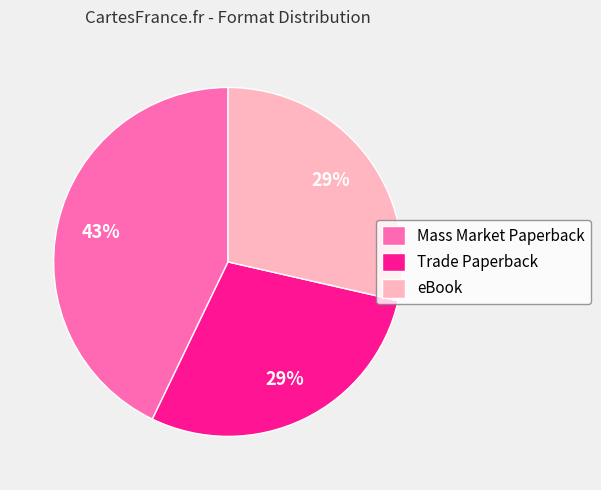

Which category has the biggest portion of the pie?

Mass Market Paperback